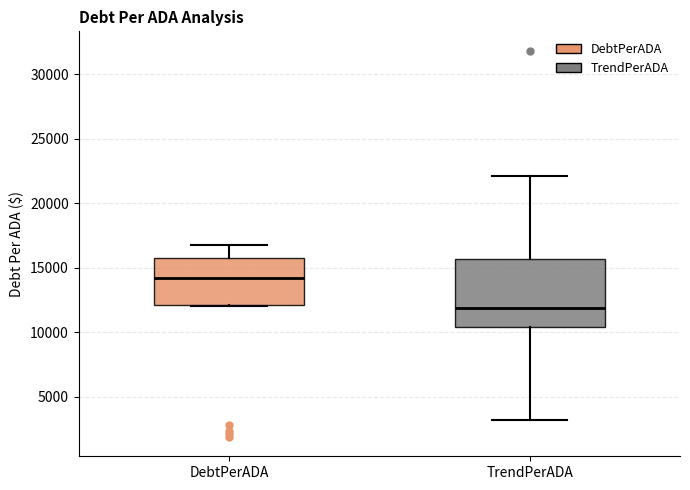

Which box's median line is the highest?

DebtPerADA